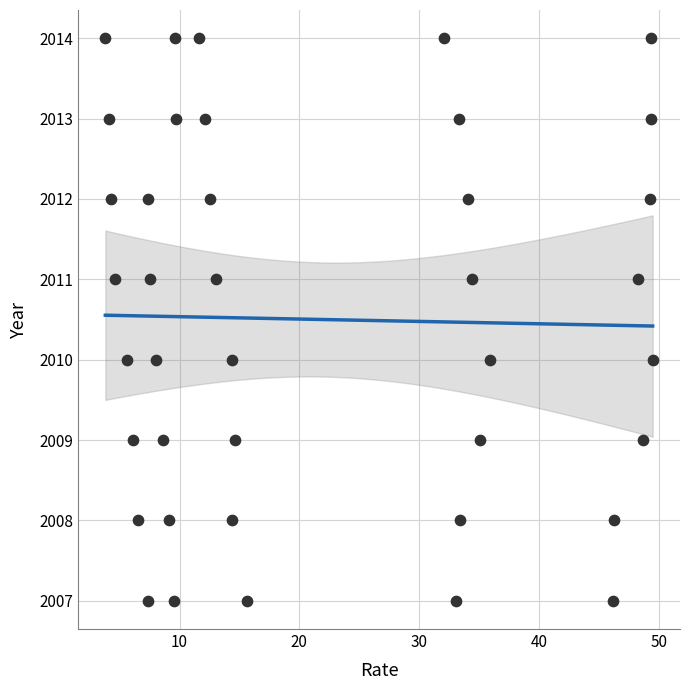

What is the range of Y values (max minus min)?

7